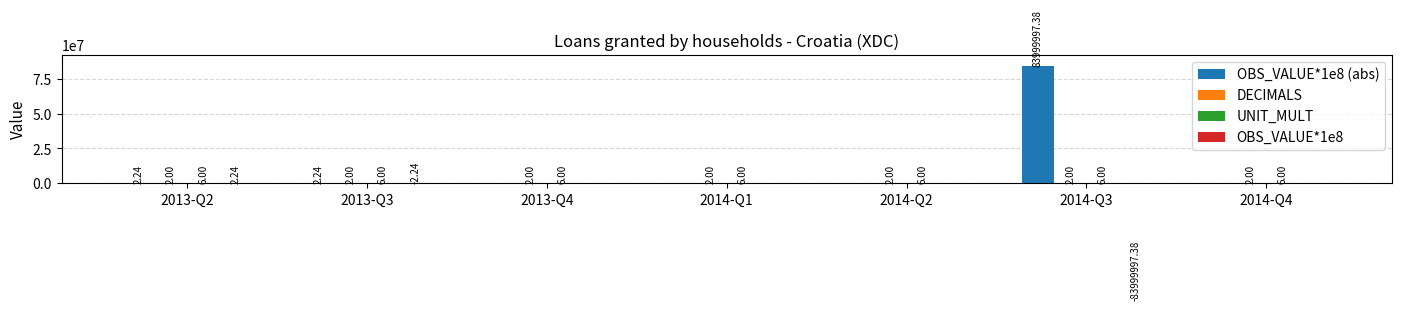

Are the bars grouped side by side (vs. stacked)?

Yes